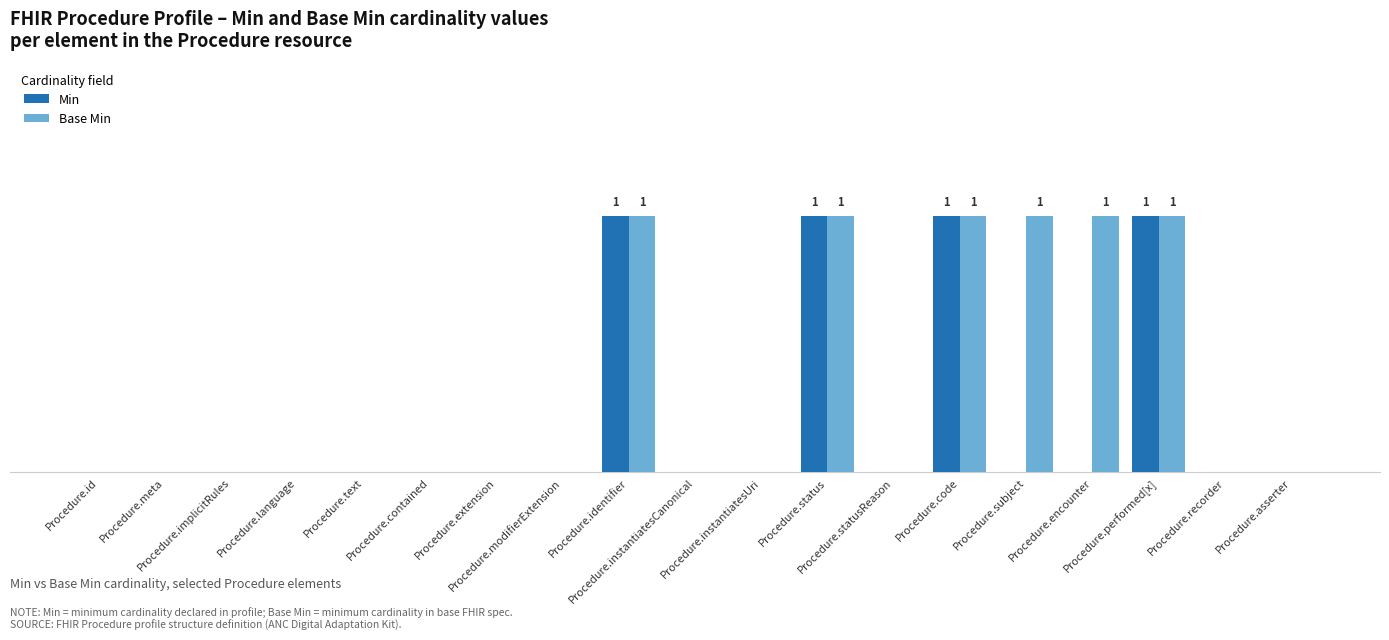

The value of Base Min at Procedure.performed[x] is 1. True or false?

True